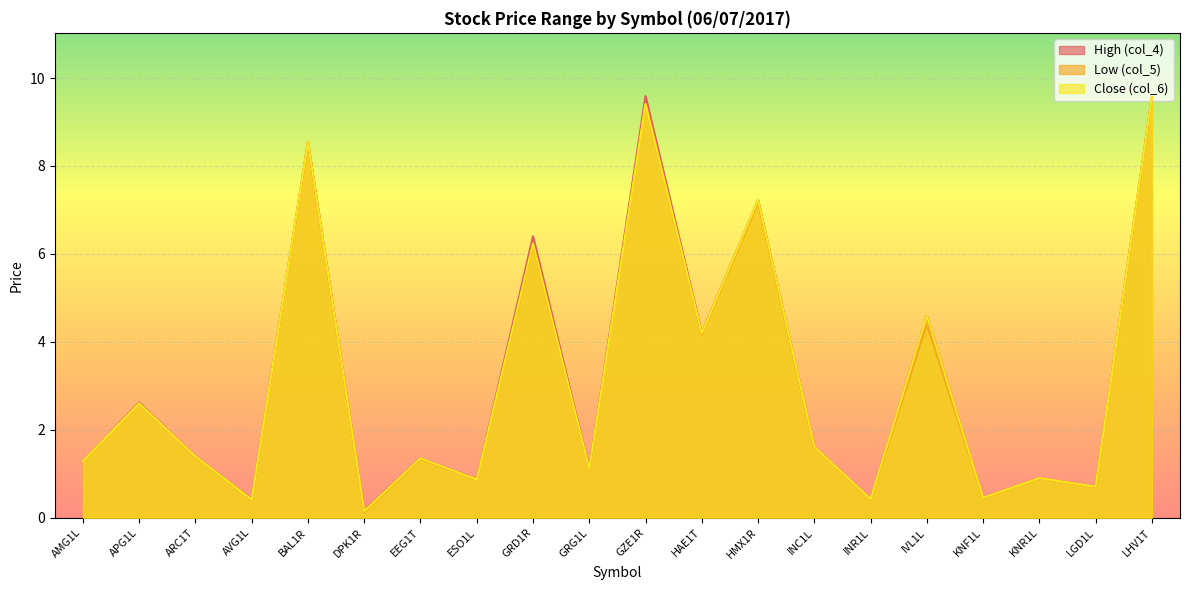

What is the difference between the second highest and second lowest values in the Low (col_5) series?

9.0